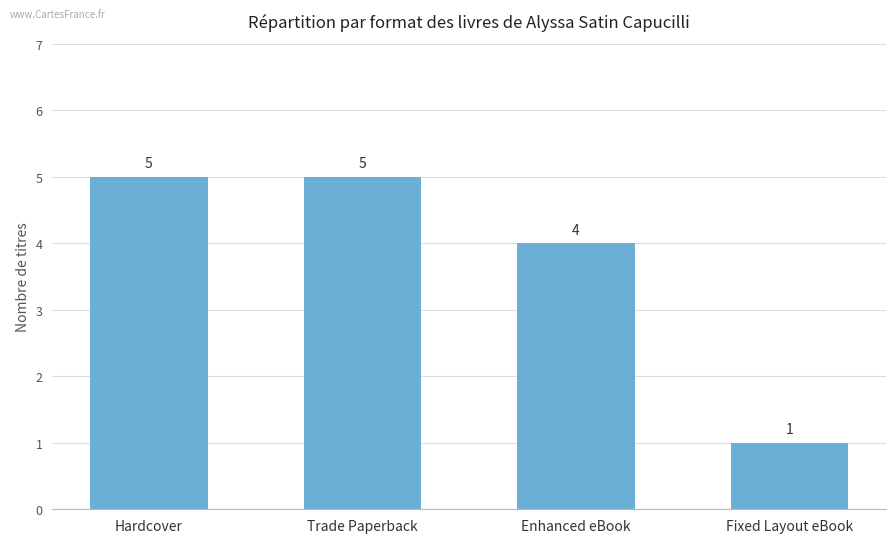

What is the label of the 1st bar from the left?

Hardcover